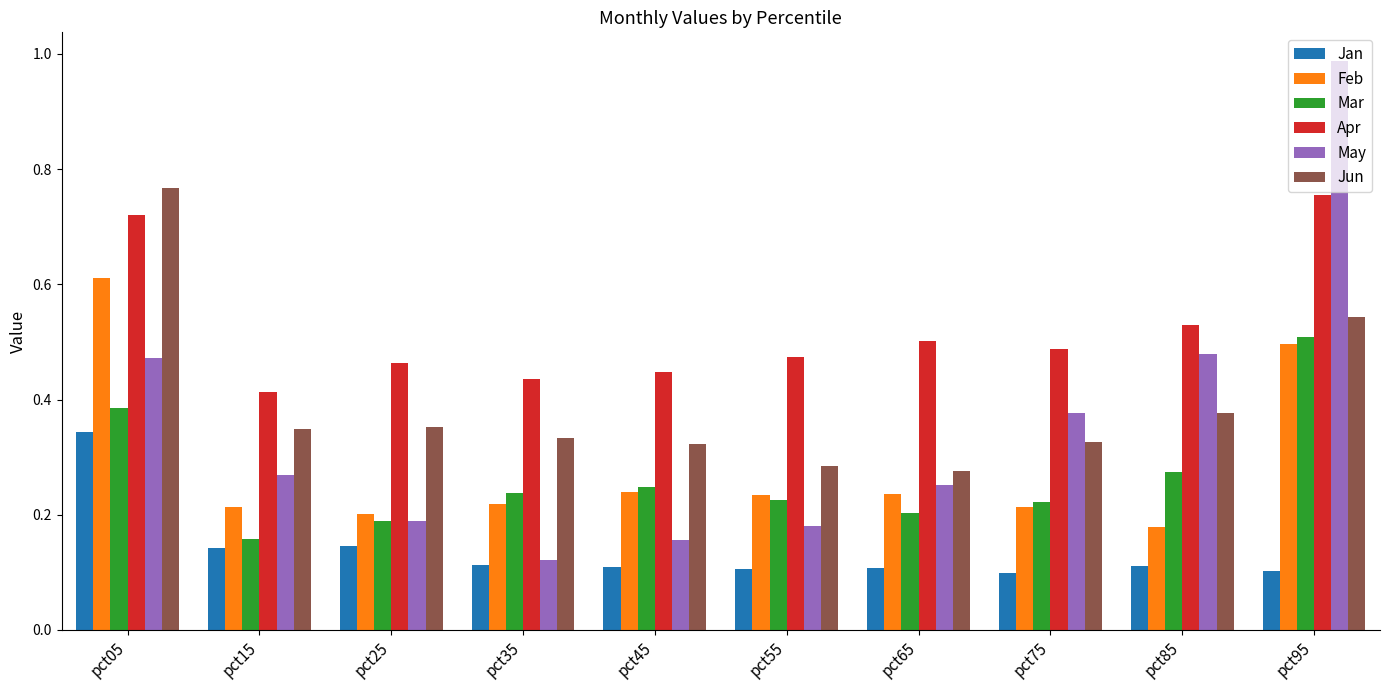

The value of Feb at pct25 is 0.3. True or false?

False